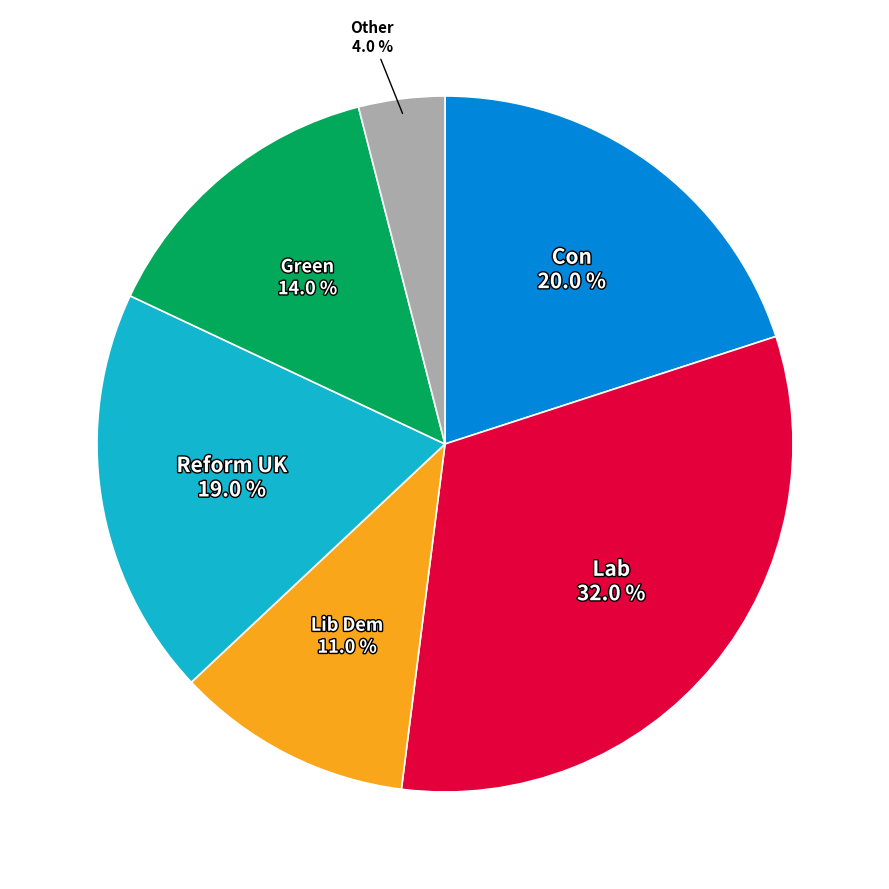

To the nearest percent, what is the difference between the largest and smallest slice percentages?

28%